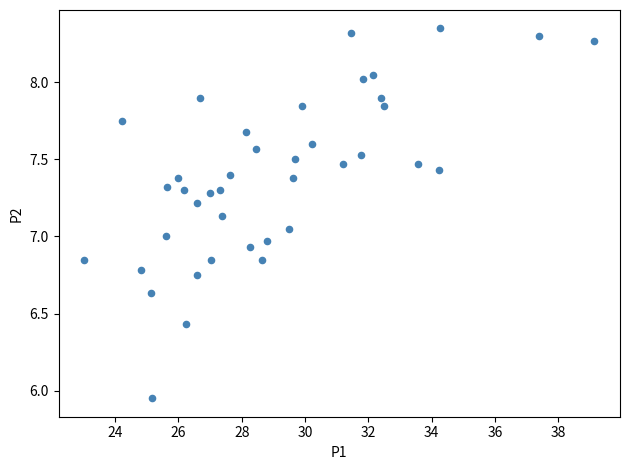

What is the range of Y values (max minus min)?

2.4